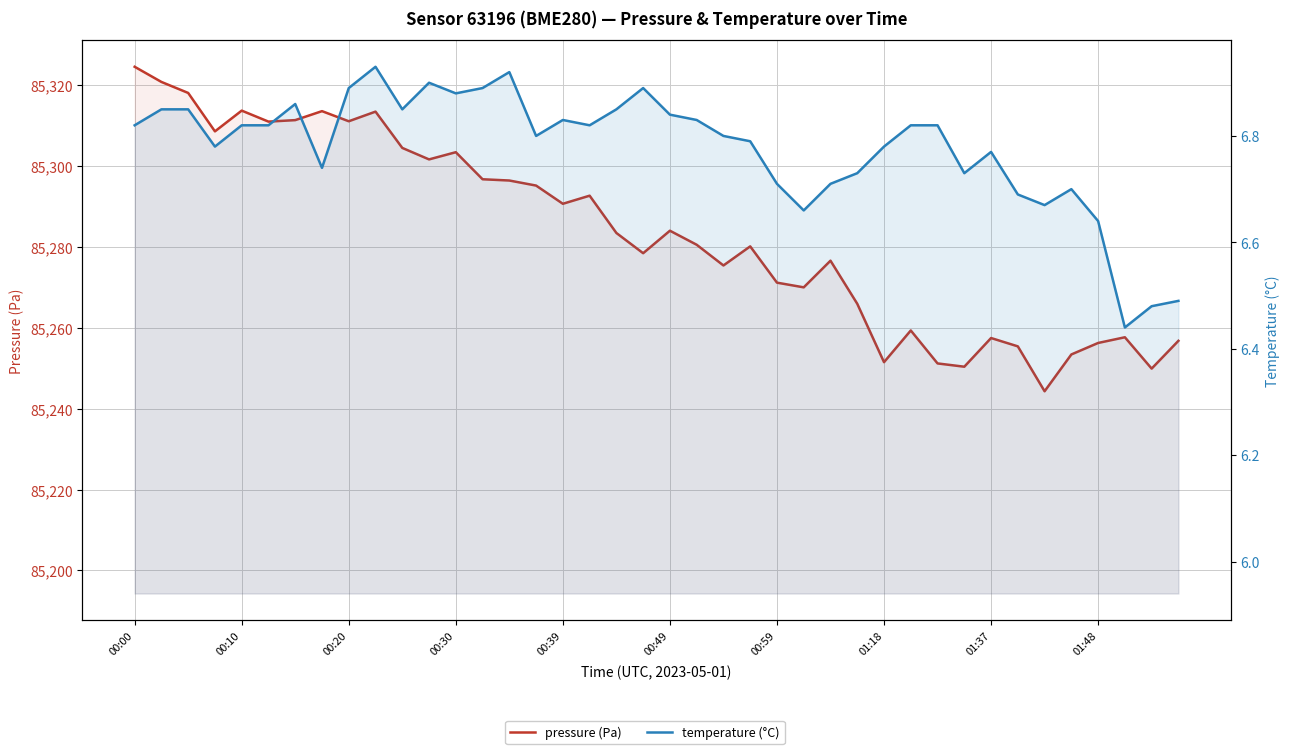

What is the greatest value displayed?

85324.5